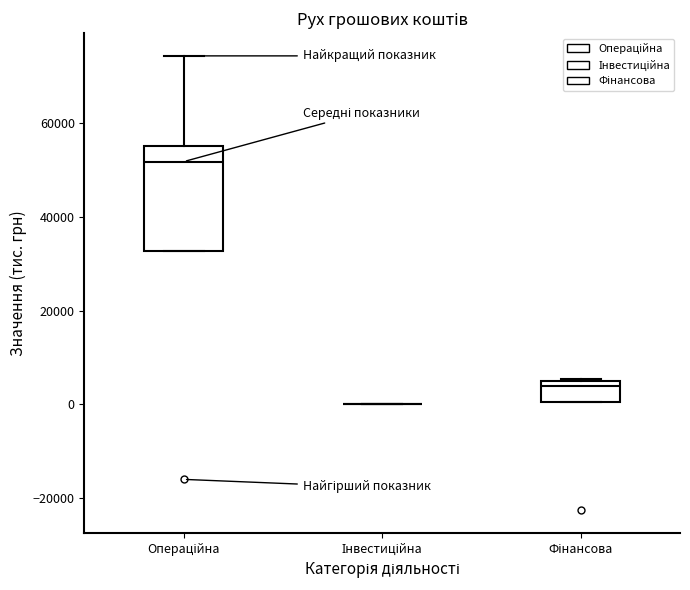

Reading left to right, read every box against the y-axis: the position of its median line, the range the box covers, and the ends of its whiskers. The values are not printed on the chart, so give them approximately, as read against the axis.

Операційна: median 52000, box 32000 to 56000, whiskers 32000 to 74000
Інвестиційна: box collapsed to a line at 0, whiskers 0 to 0
Фінансова: median 4000, box 0 to 6000, whiskers 0 to 6000